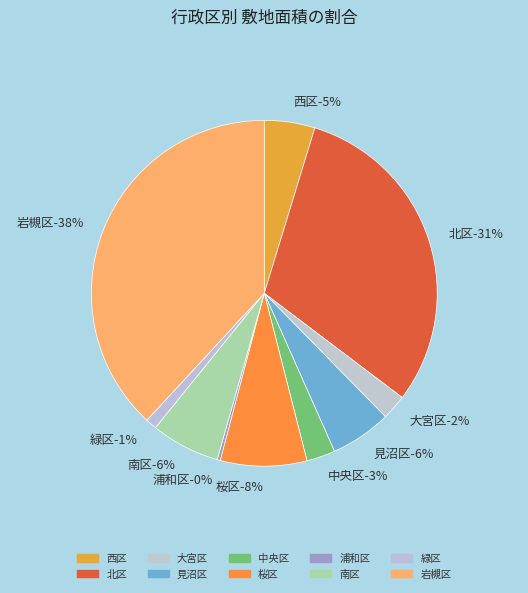

The 西区 slice represents 5% of the pie. True or false?

True